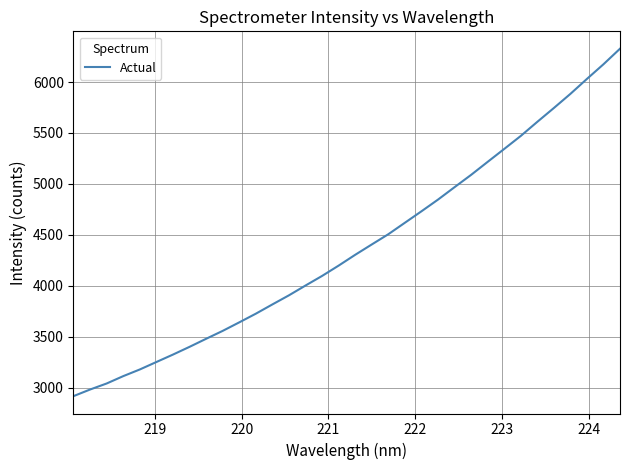

True or false: there are more than 1 points higher than both neighbors.

False